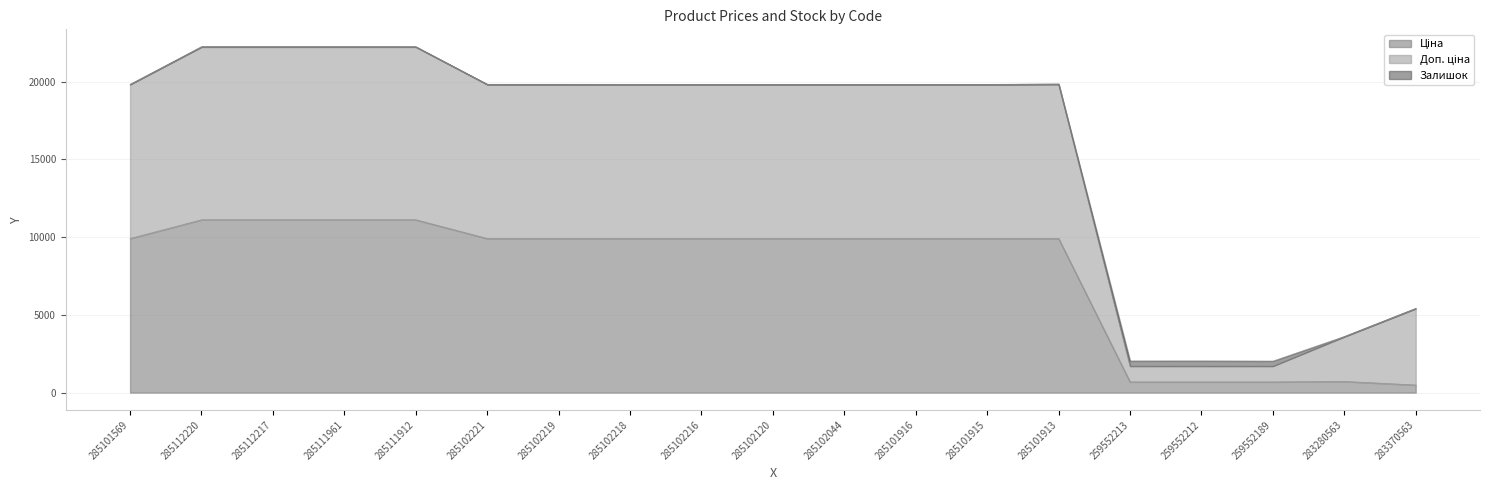

What is the total value across all series at 285102218?

19820.0